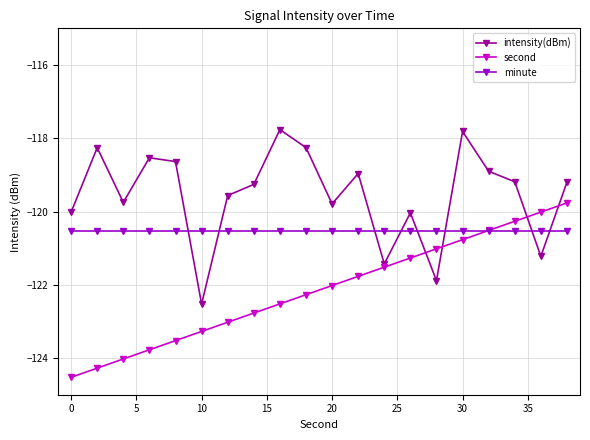

True or false: second has more than 2 points higher than both neighbors.

False